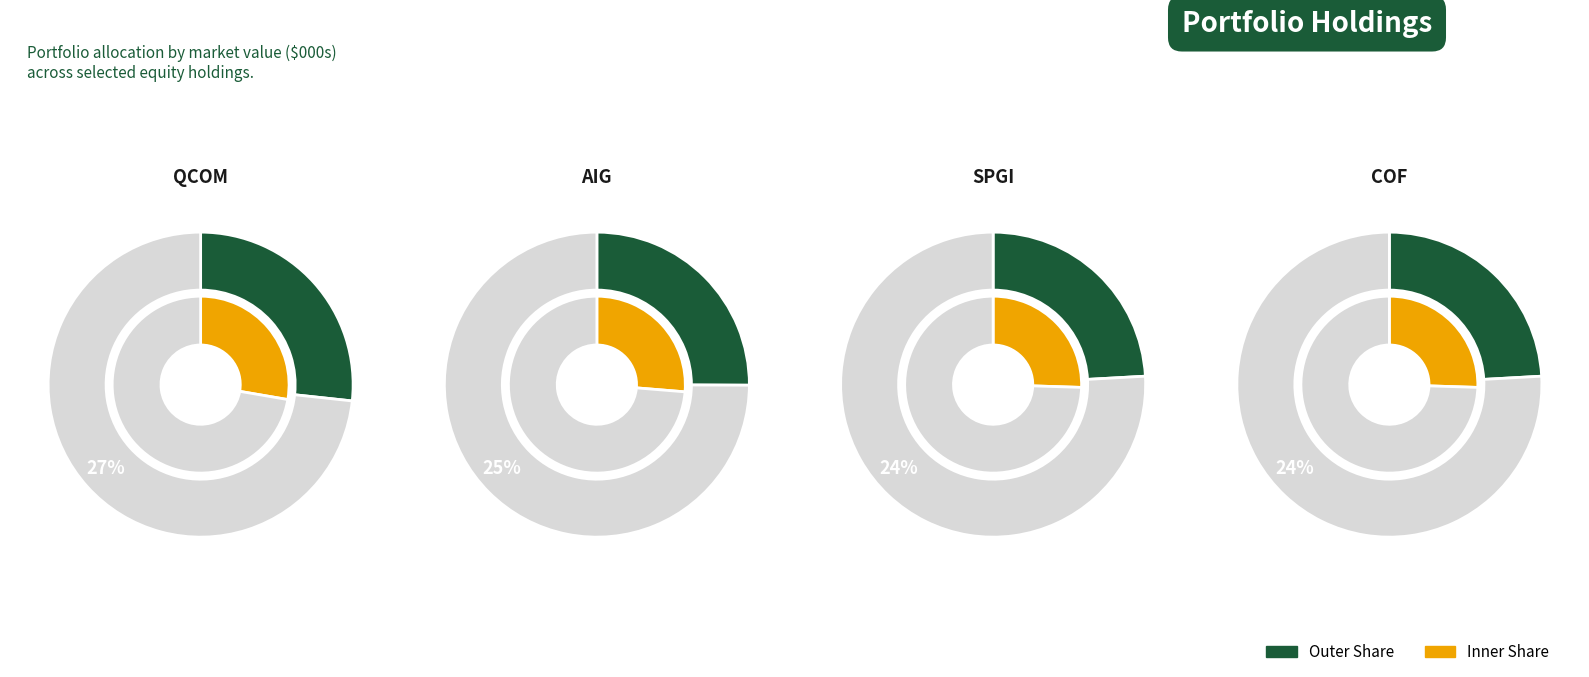

What is the total percentage of S&P GLOBAL INC COM and CAPITAL ONE FINL CORP COM?

48.2%